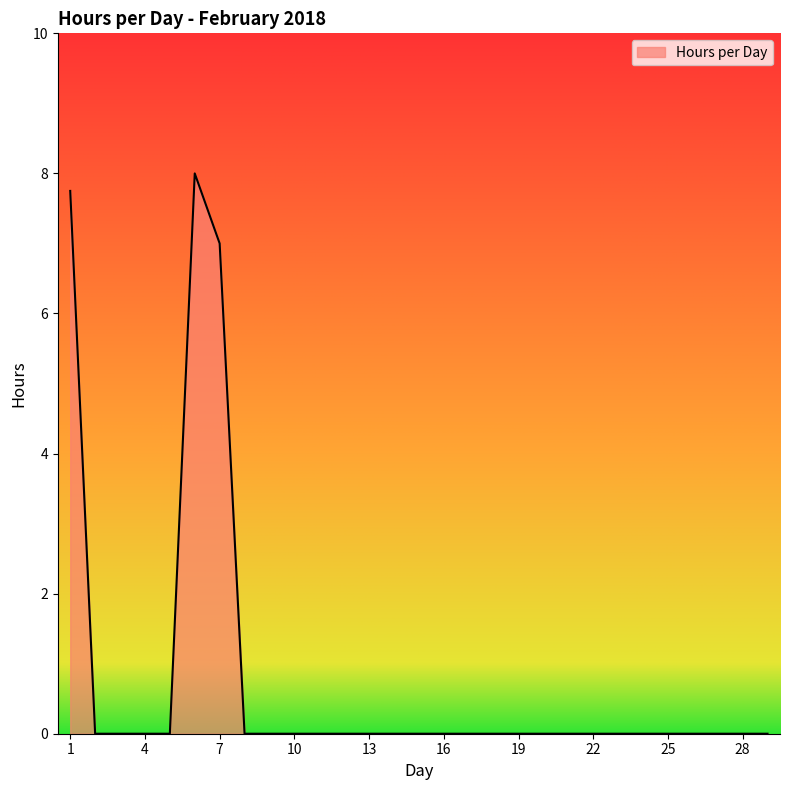

Does the chart have visible grid lines?

No